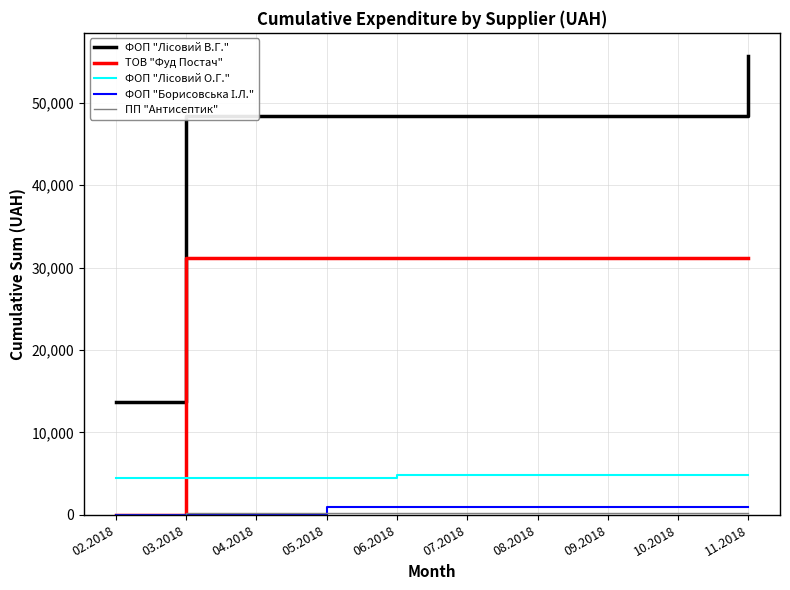

What is the average value of the ТОВ "Фуд Постач" series?

28044.8